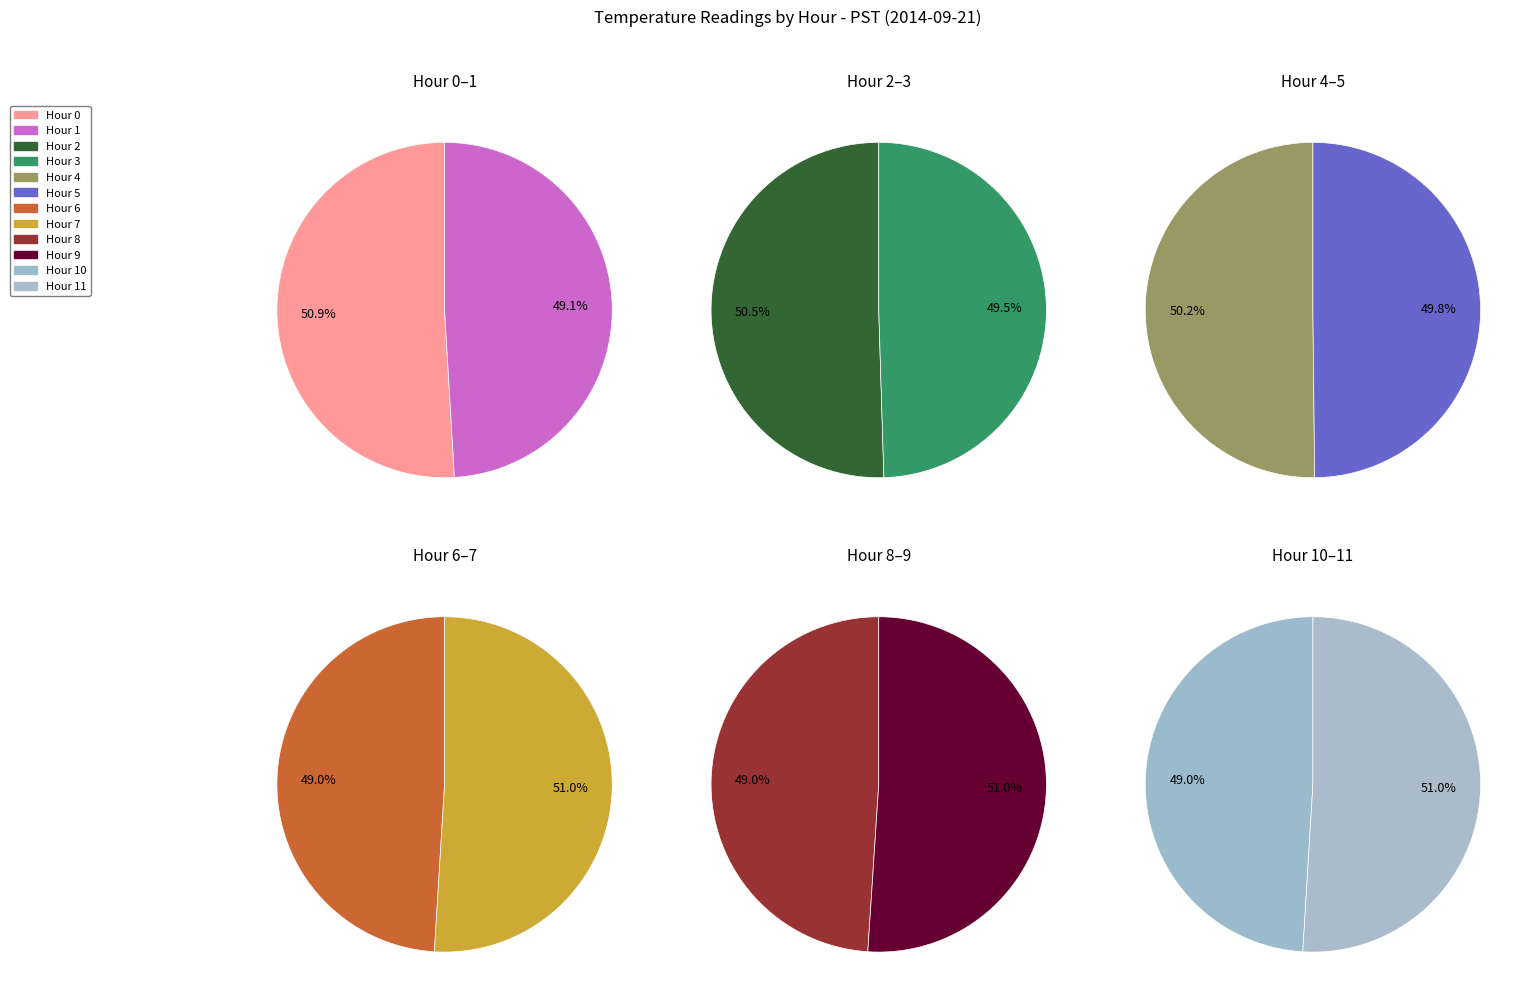

Between Hour 0 and Hour 2, which is larger?

Hour 0